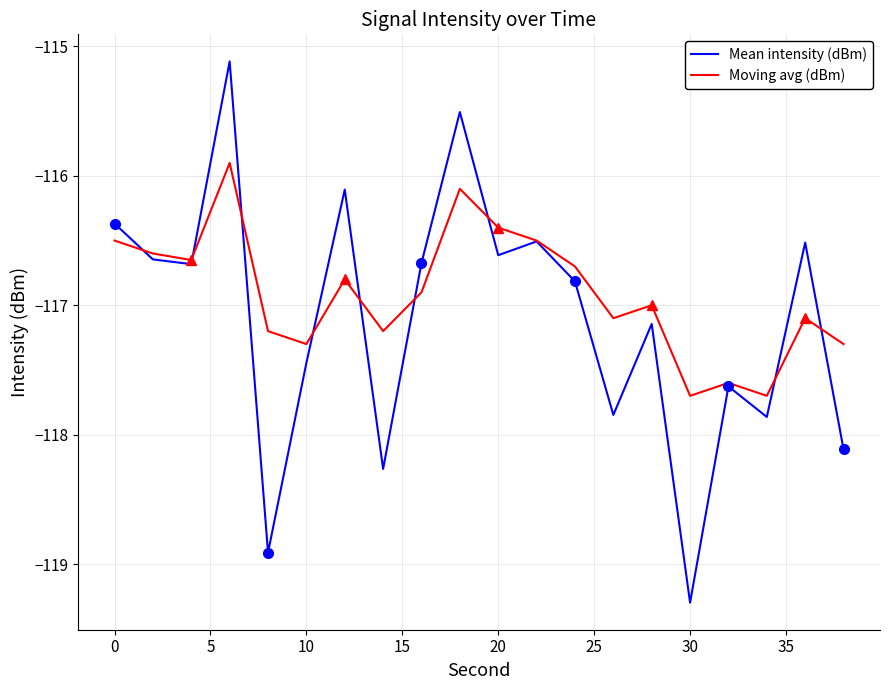

What is the average value of the Mean intensity (dBm) series?

-117.1